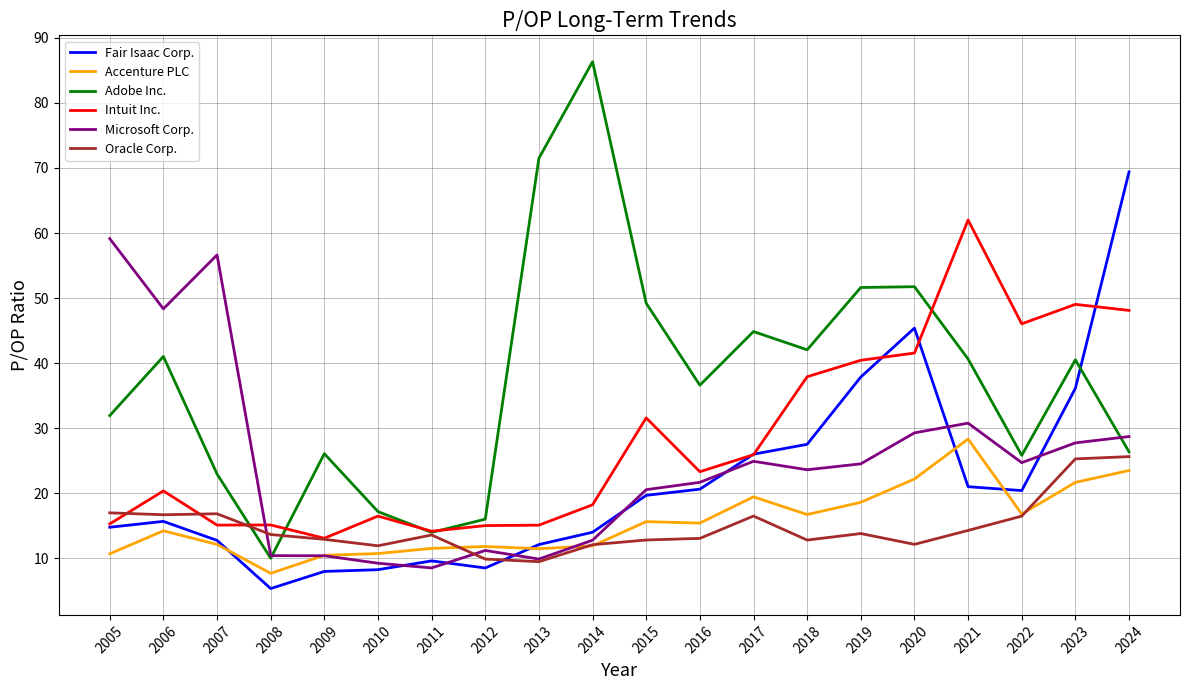

Which series has the largest range (max minus min)?

Adobe Inc.